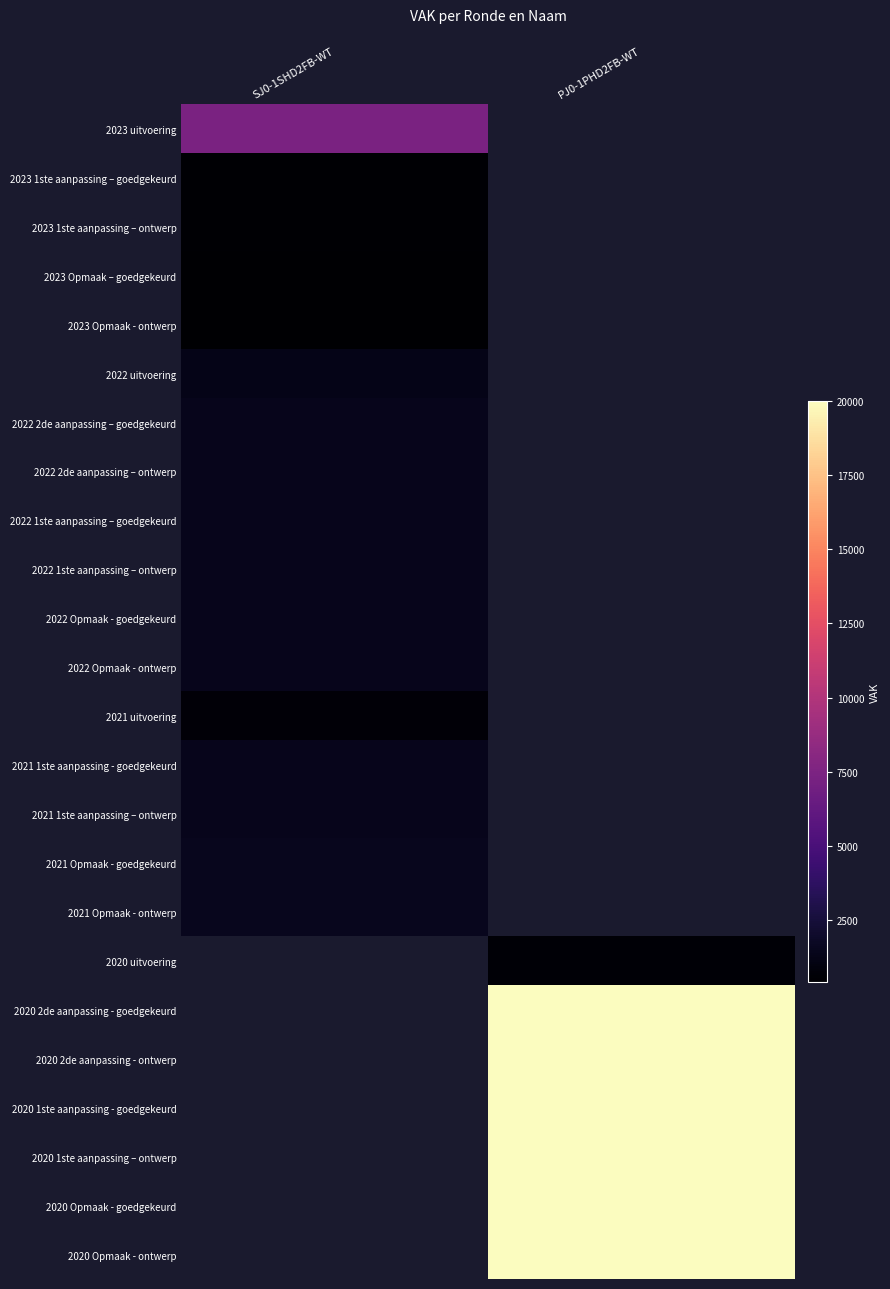

At which label does 2022 uitvoering reach its minimum?

SJ0-1SHD2FB-WT